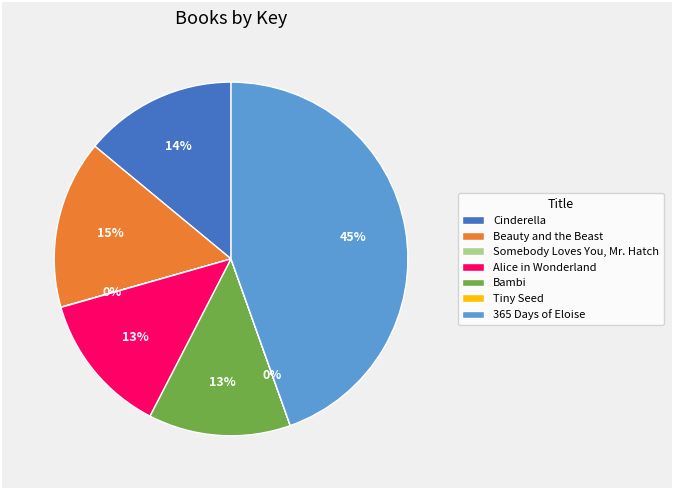

To the nearest percent, what is the difference between the largest and smallest slice percentages?

45%